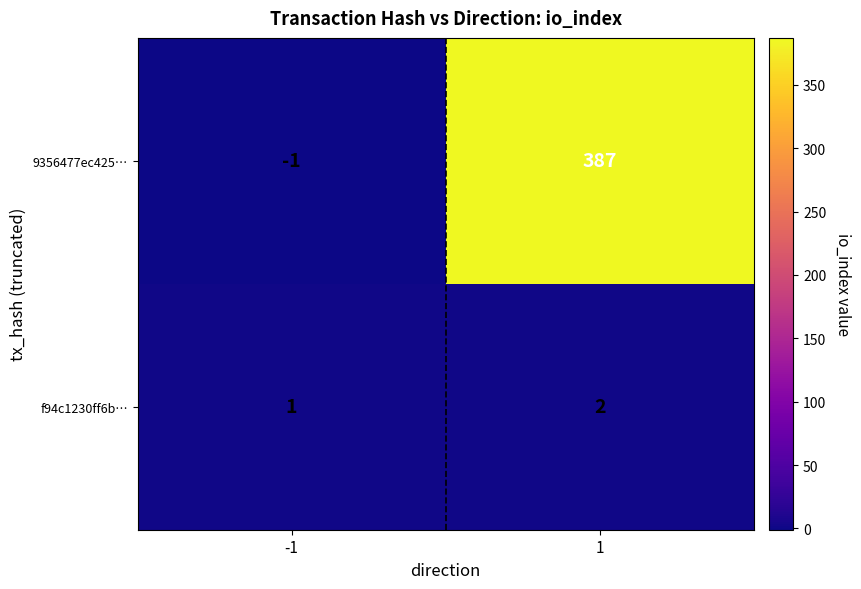

True or false: 9356477ec425… has a value of -1 at -1.

True